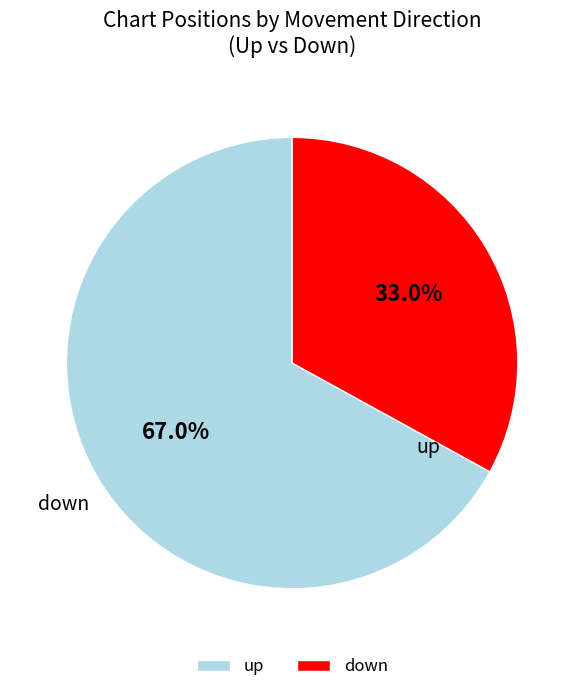

To the nearest percent, what is the average slice percentage?

50%